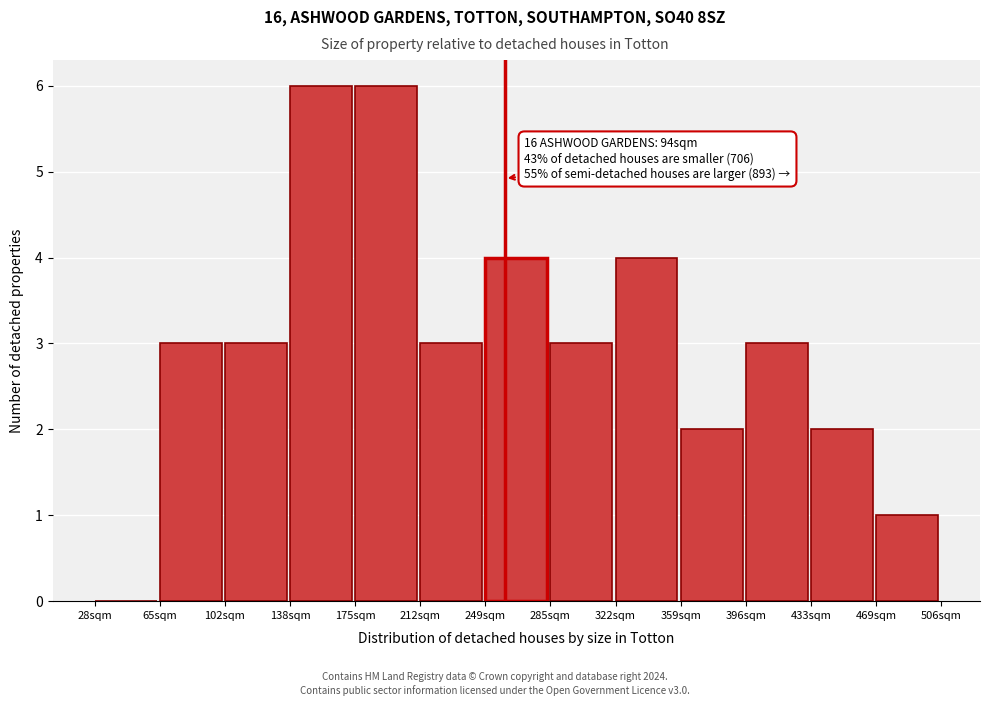

Reading left to right, what are all the values shown in this chart?

28sqm=0	65sqm=3	102sqm=3	138sqm=6	175sqm=6	212sqm=3	249sqm=4	285sqm=3	322sqm=4	359sqm=2	396sqm=3	433sqm=2	469sqm=1